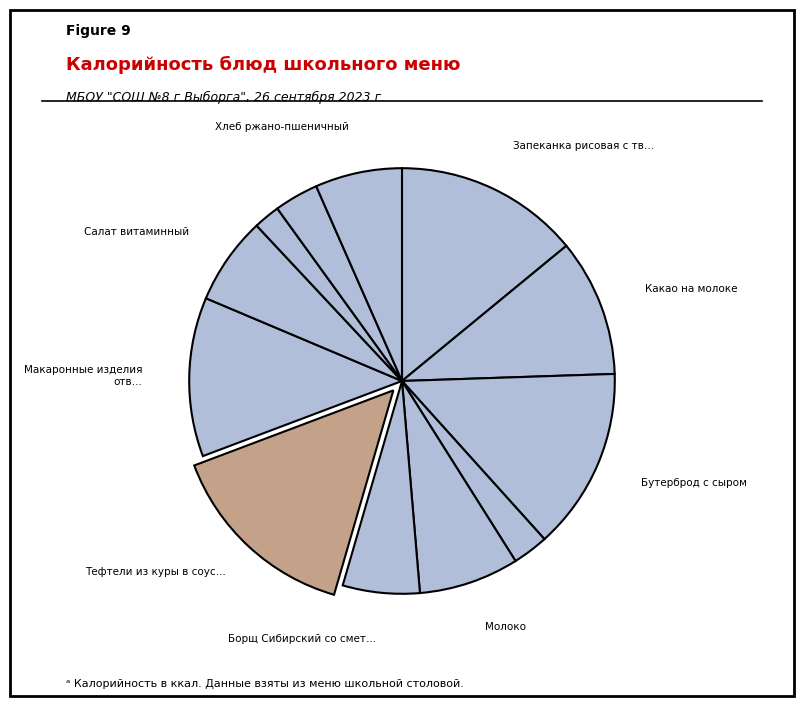

Count the number of slices in the pie.

12